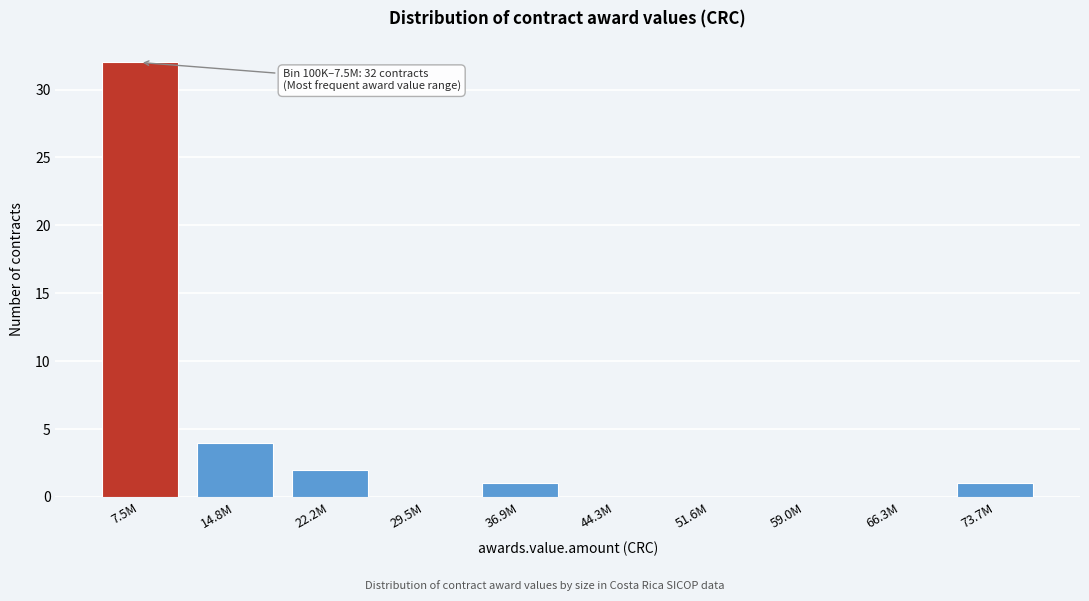

Reading left to right, transcribe all the data shown in this chart.

7.5M=32	14.8M=4	22.2M=2	29.5M=0	36.9M=1	44.3M=0	51.6M=0	59.0M=0	66.3M=0	73.7M=1